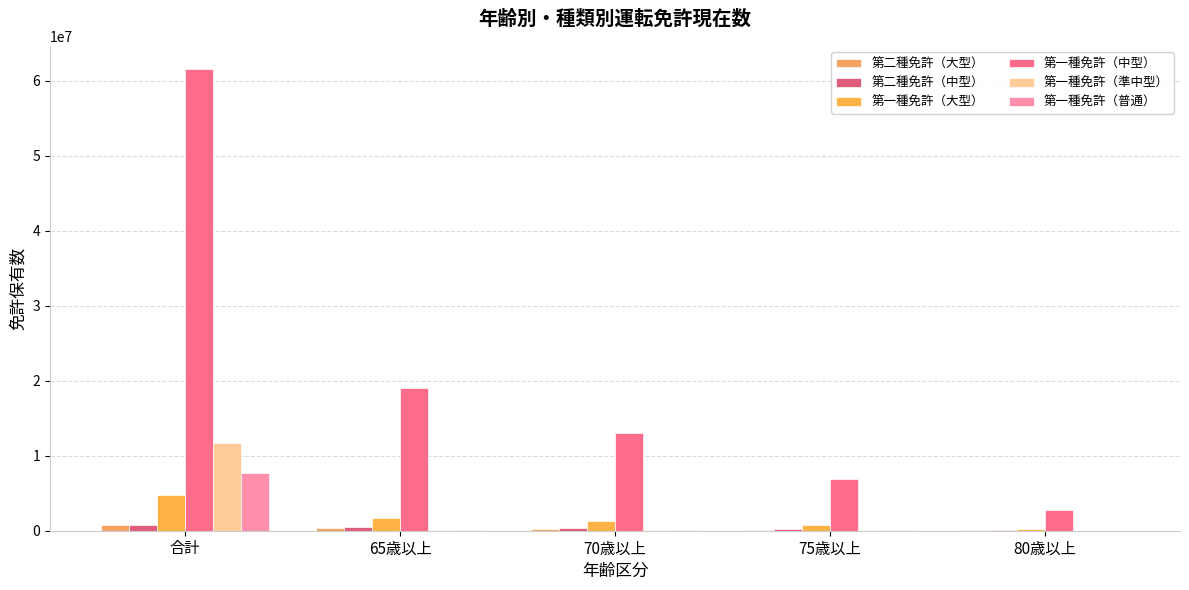

How many series are shown in this chart?

6